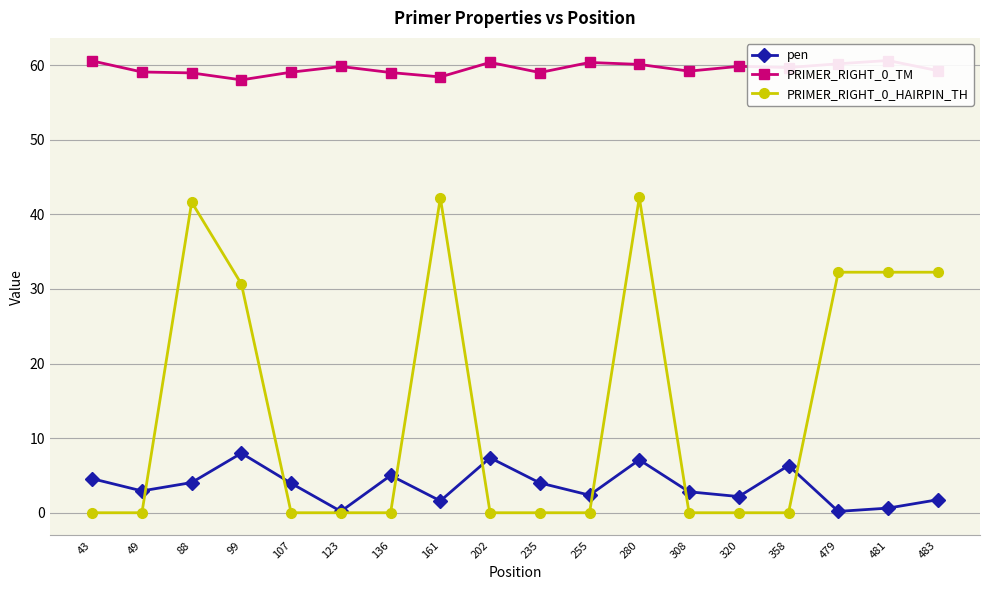

Is the value of PRIMER_RIGHT_0_HAIRPIN_TH at 88 greater than the value of pen at 88?

Yes